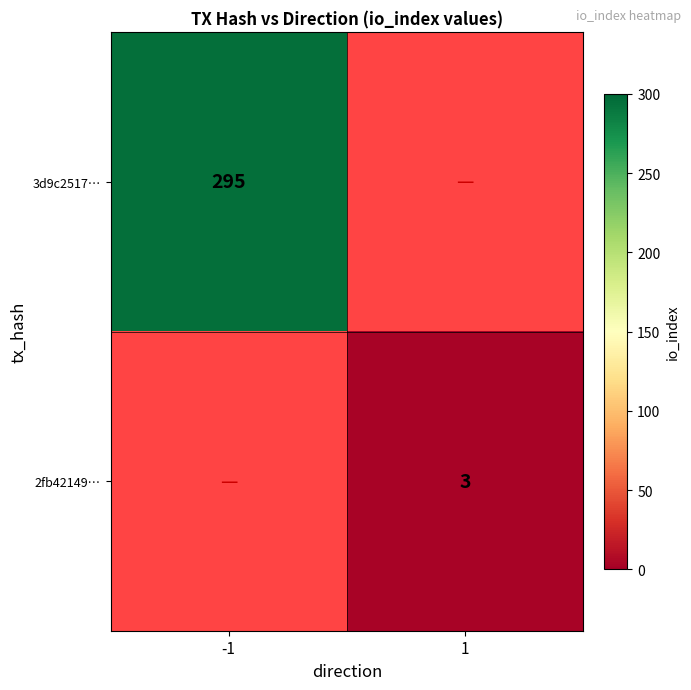

True or false: 2fb42149… has a value of 3 at 1.

True